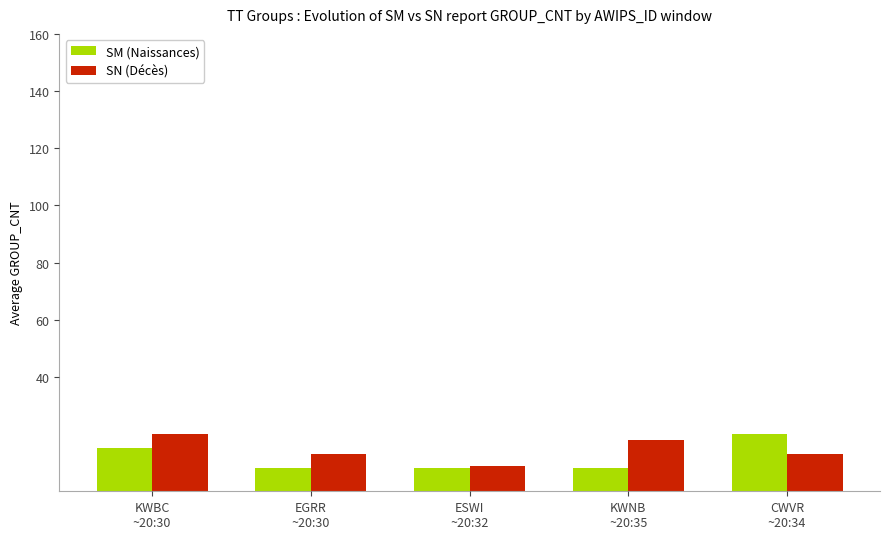

How many bars are there in each group?

2